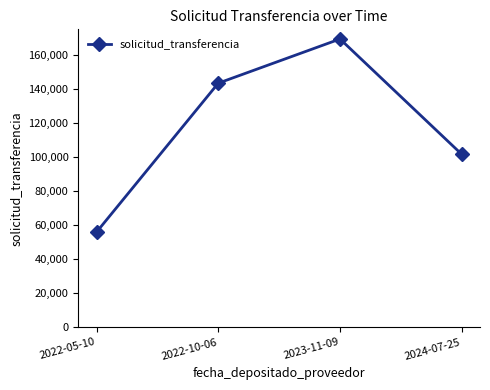

How many points are higher than both their immediate neighbors (excluding endpoints)?

1